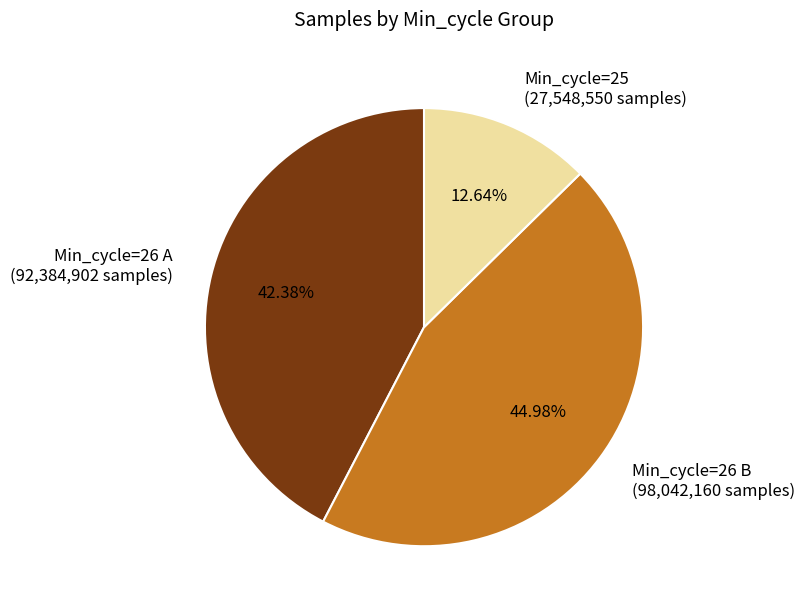

Combined, do Min_cycle=26 B (98,042,160 samples) and Min_cycle=25 (27,548,550 samples) account for over 50%?

Yes